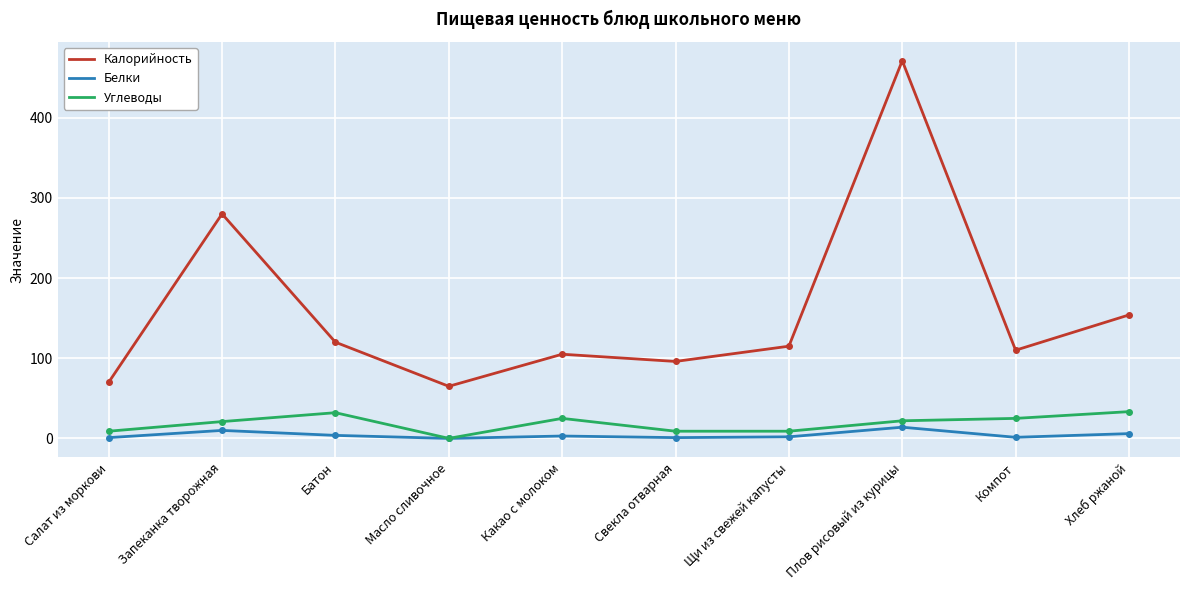

What is the difference between the Калорийность values at Свекла отварная and Хлеб ржаной?

58.0